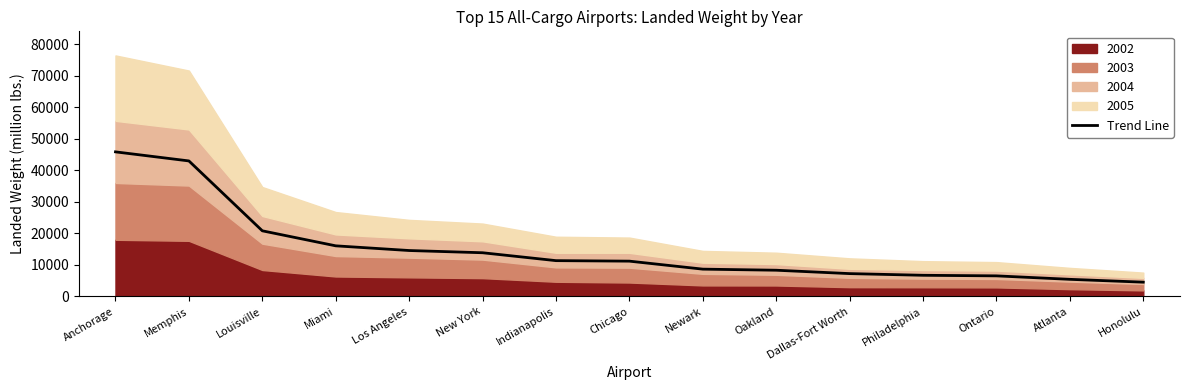

Between Honolulu and Oakland, which is larger?

Oakland